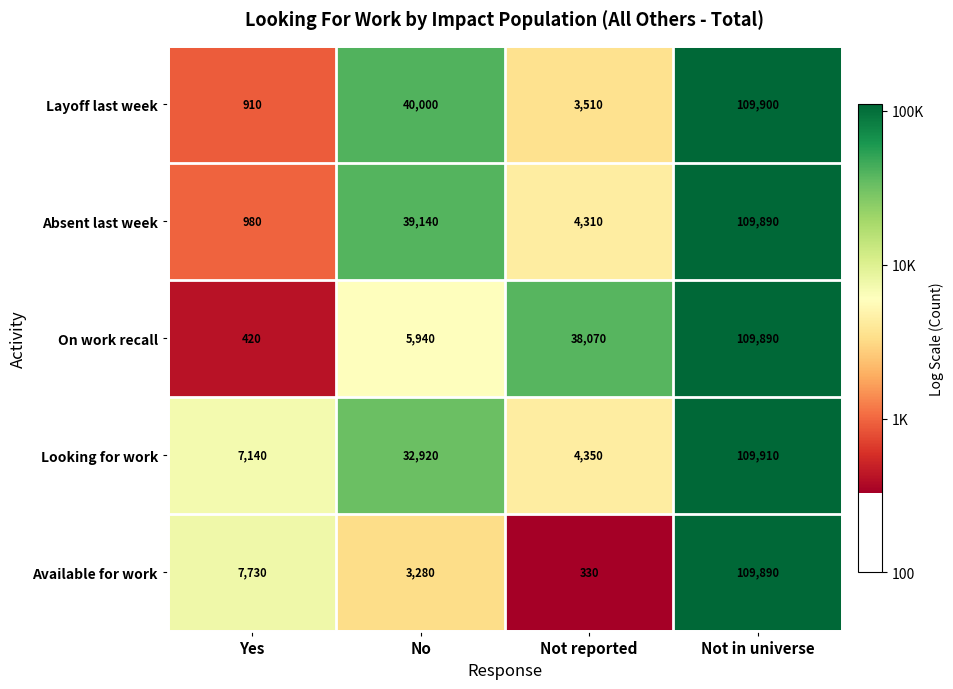

What is the minimum value shown in the chart?

330